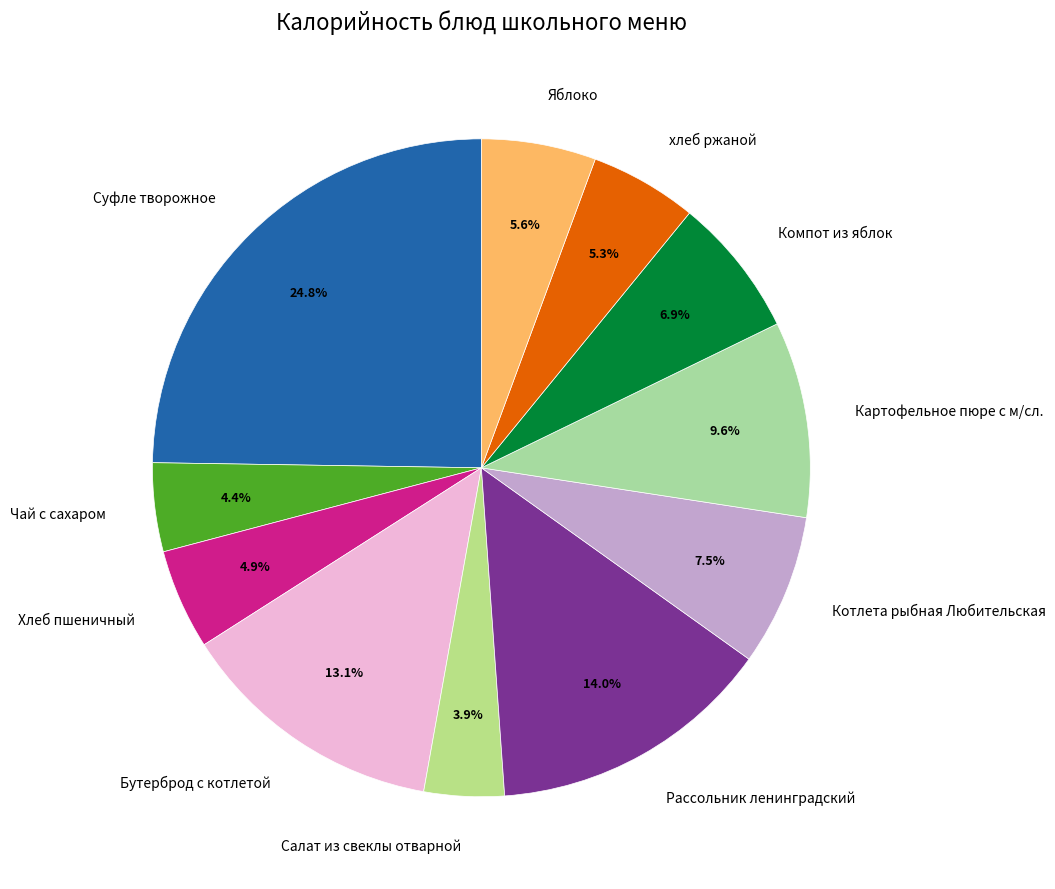

True or false: Компот из яблок accounts for 1% of the total.

False